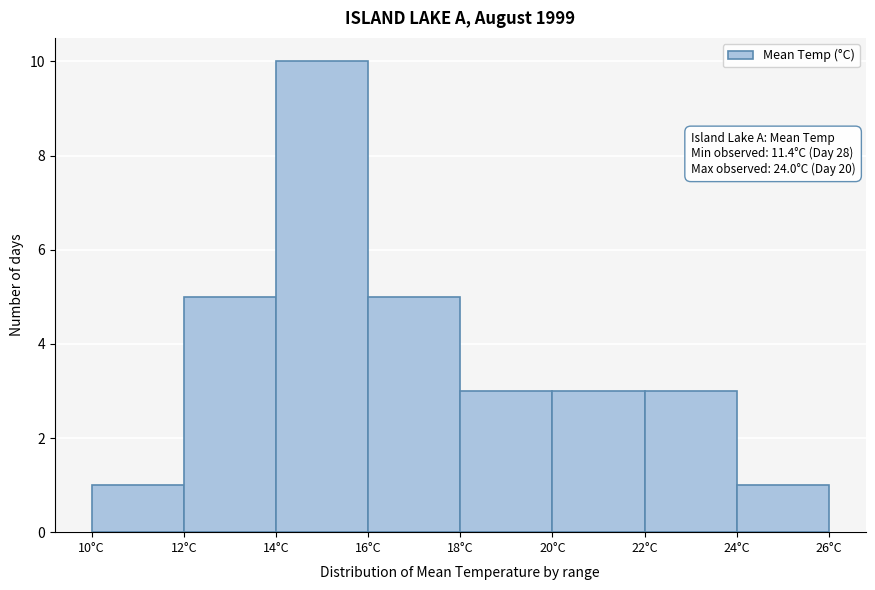

Over which range of the x-axis is the bar tallest?

14 to 16